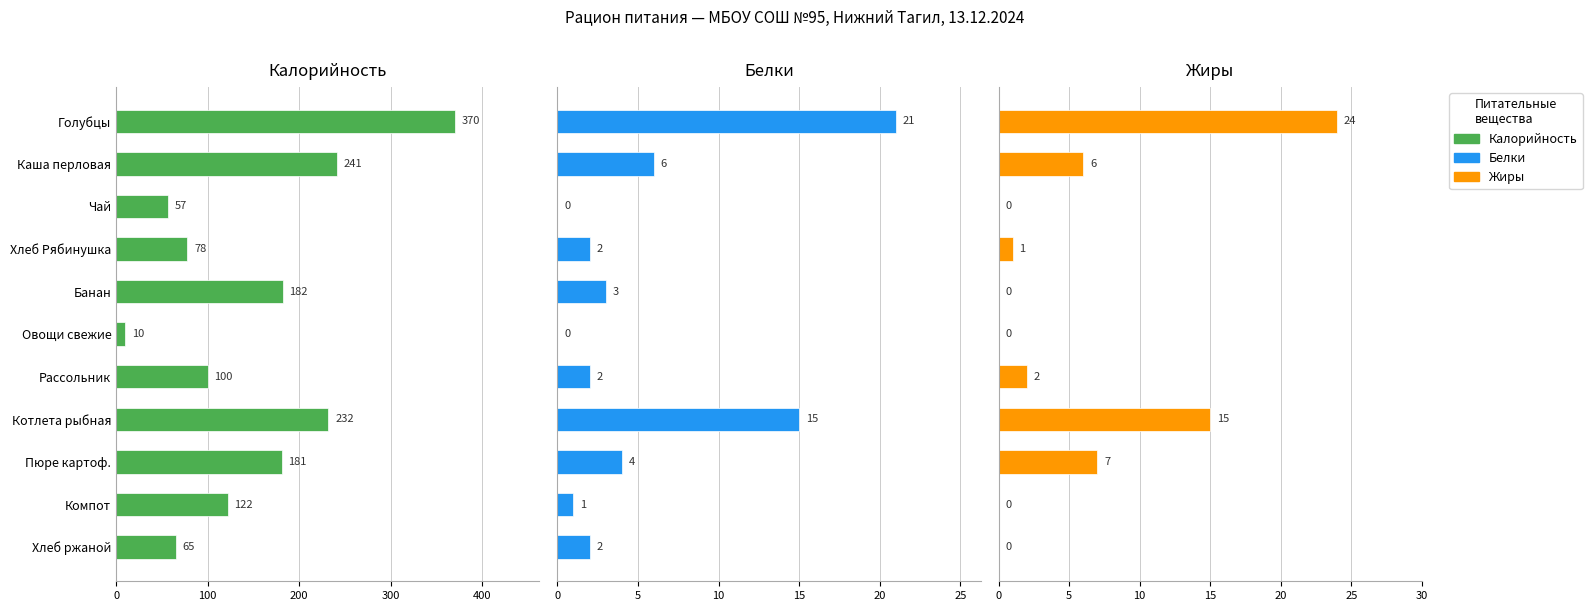

Which series has the largest range (max minus min)?

Калорийность